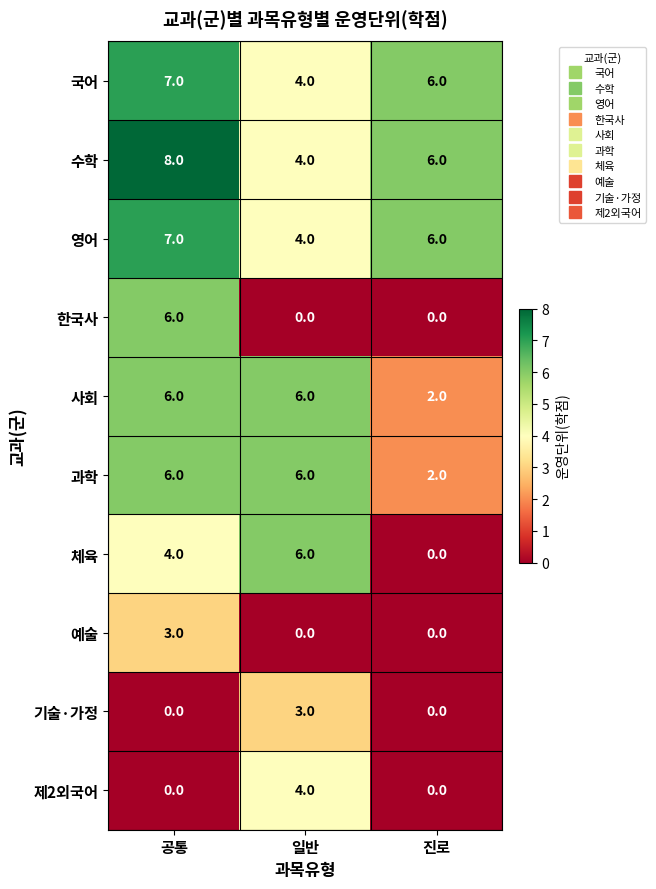

True or false: 영어 has a value of 6 at 일반.

False